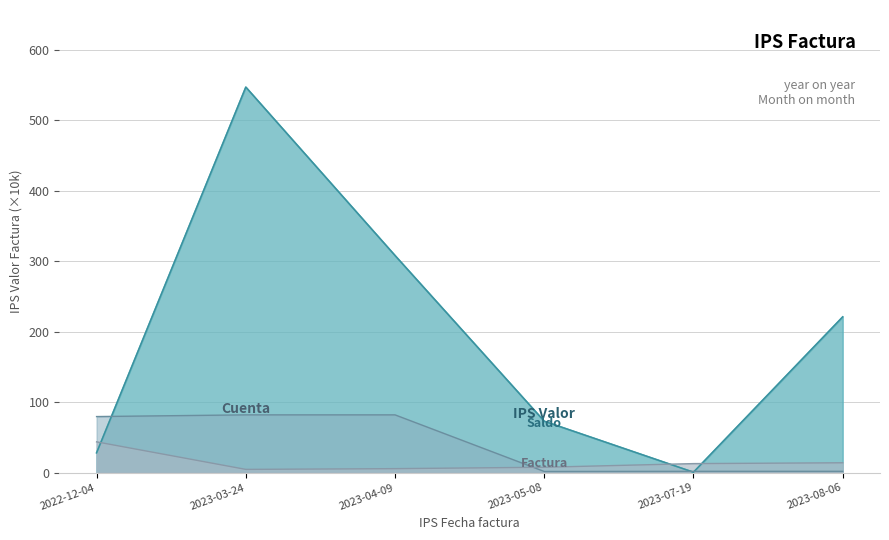

Which has a higher value, 2023-08-06 or 2022-12-04?

2023-08-06